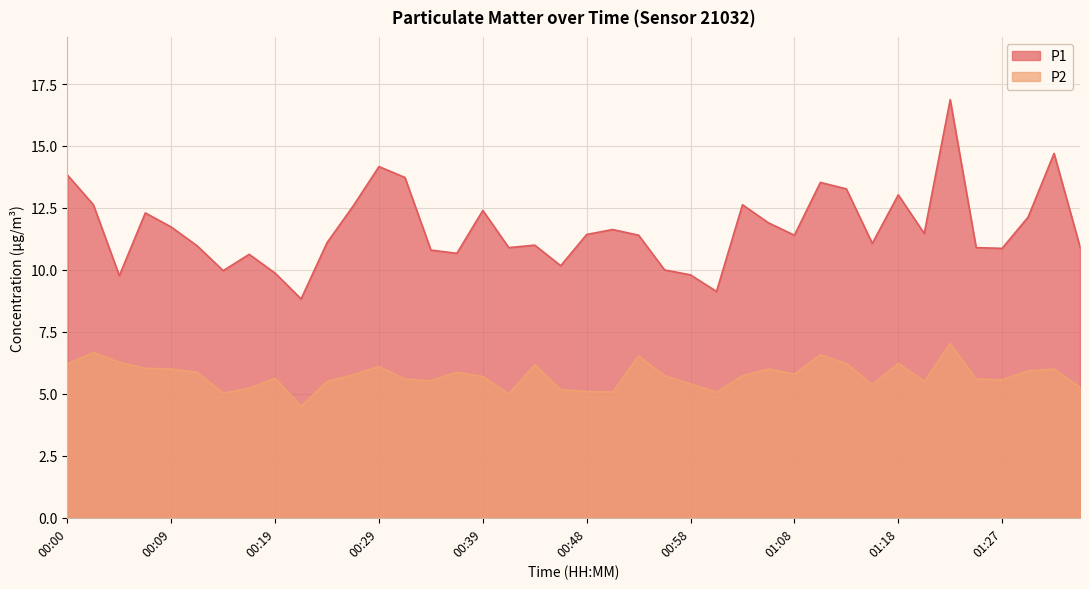

Which series has the largest total across all categories?

P1